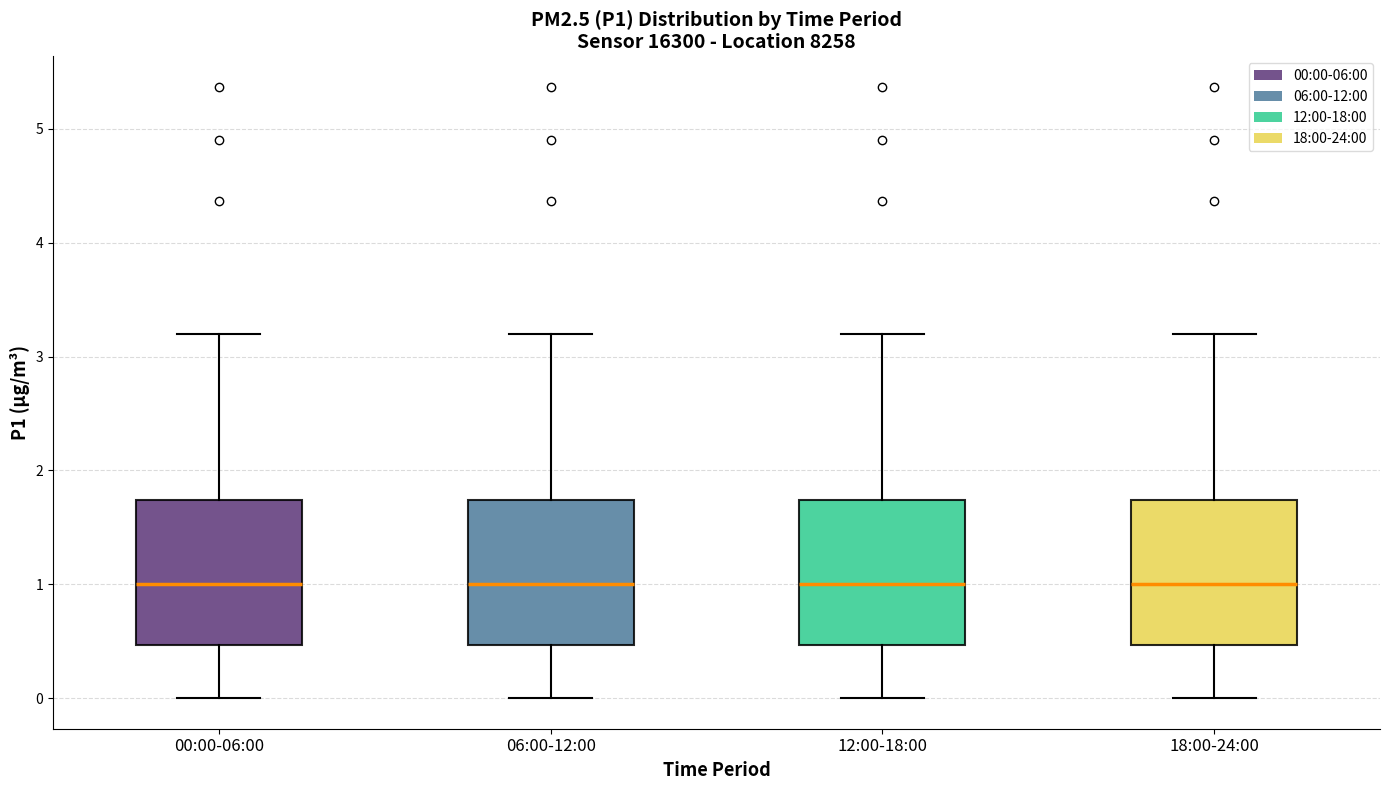

Where is the lower edge of the box for 06:00-12:00 on the y-axis? The values are not printed on the chart, so give them approximately, as read against the axis.

0.5